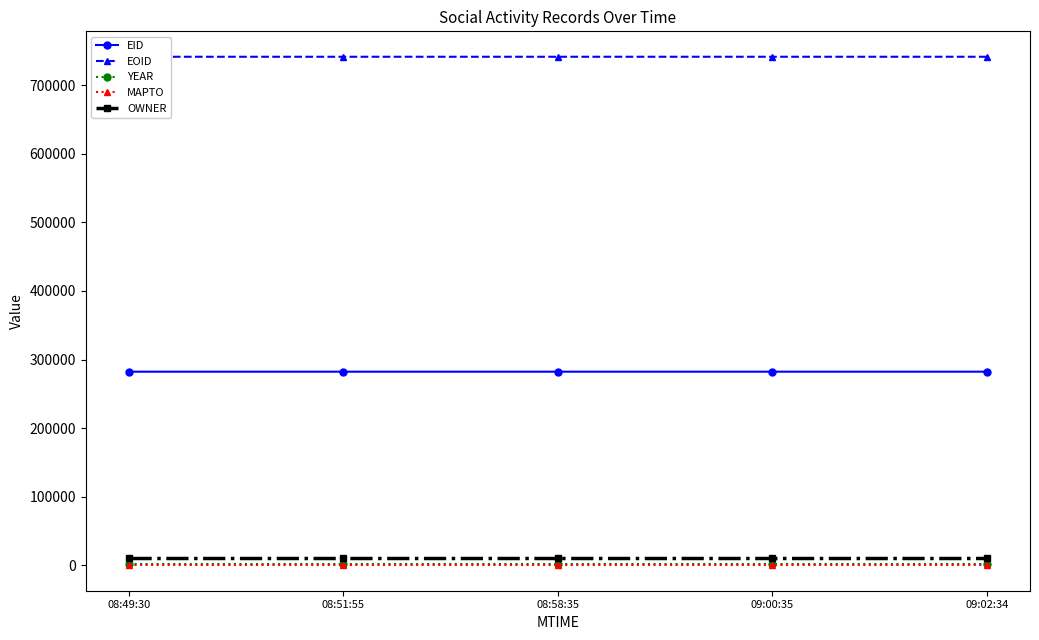

What is the label of the 5th point from the left?

09:02:34